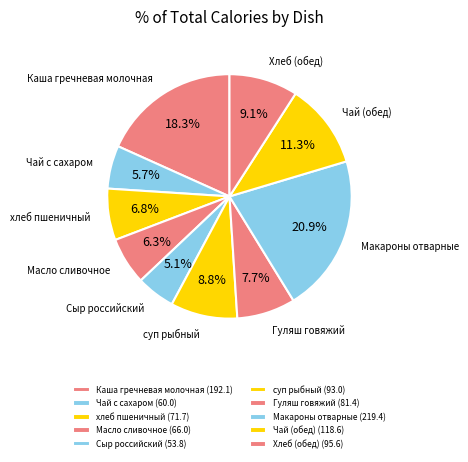

Is there any slice that represents more than half of the pie?

No